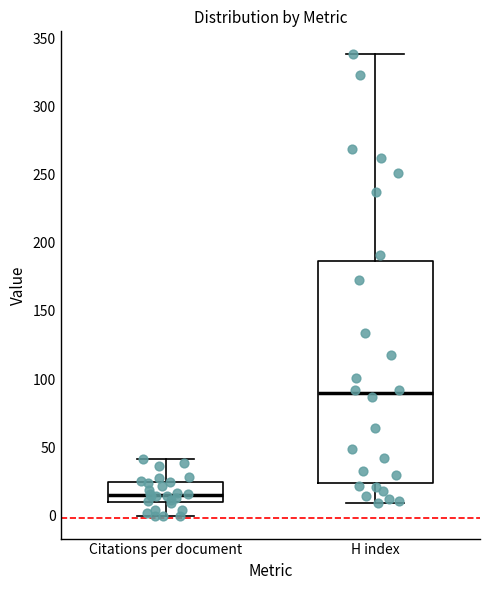

Reading left to right, transcribe this box plot: for each box, give where its median line is, the range the box spans, and where its two whiskers end, as read against the y-axis. The values are not printed on the chart, so give them approximately, as read against the axis.

Citations per document: median 15, box 10 to 25, whiskers 0 to 40
H index: median 90, box 25 to 185, whiskers 10 to 340